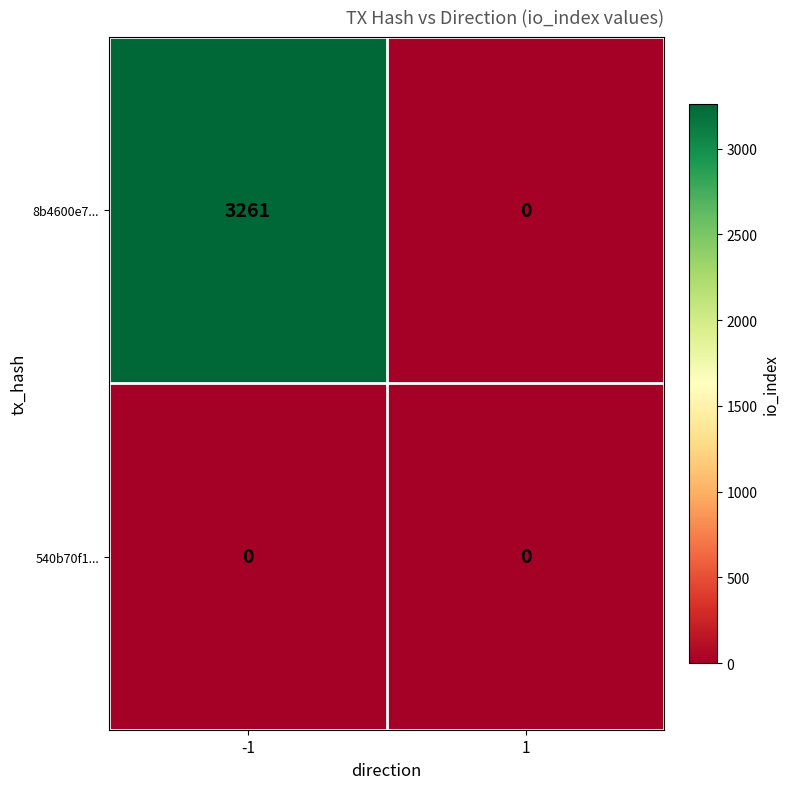

Which series has the largest range (max minus min)?

8b4600e7...